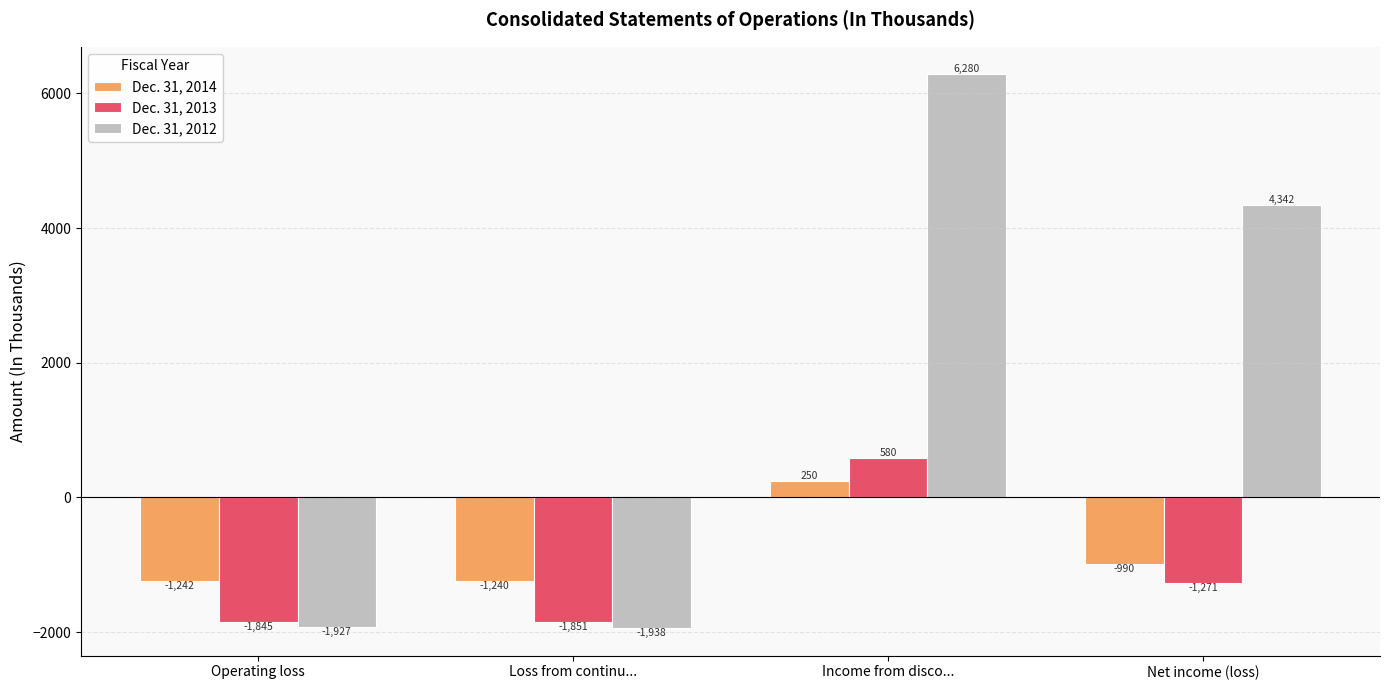

At which label does Dec. 31, 2014 first exceed -990?

Income from disco...